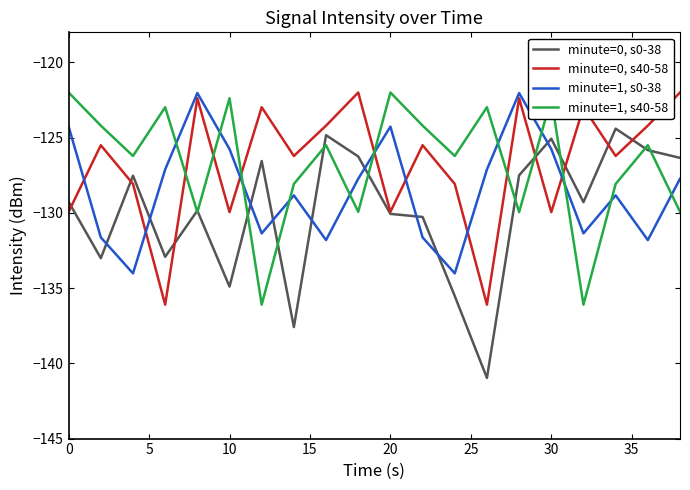

Which series has the largest range (max minus min)?

minute=0, s0-38